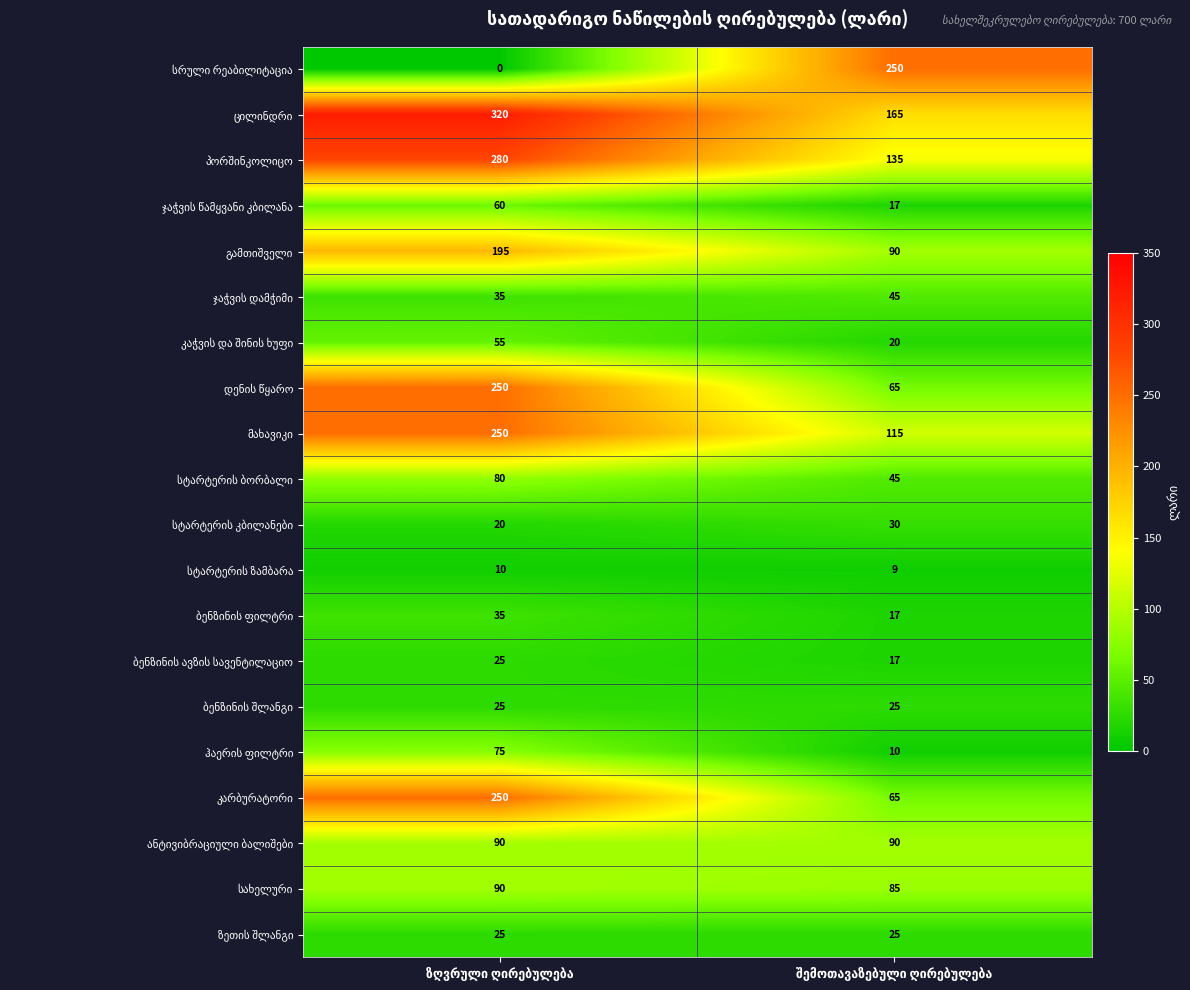

What is the greatest value displayed?

320